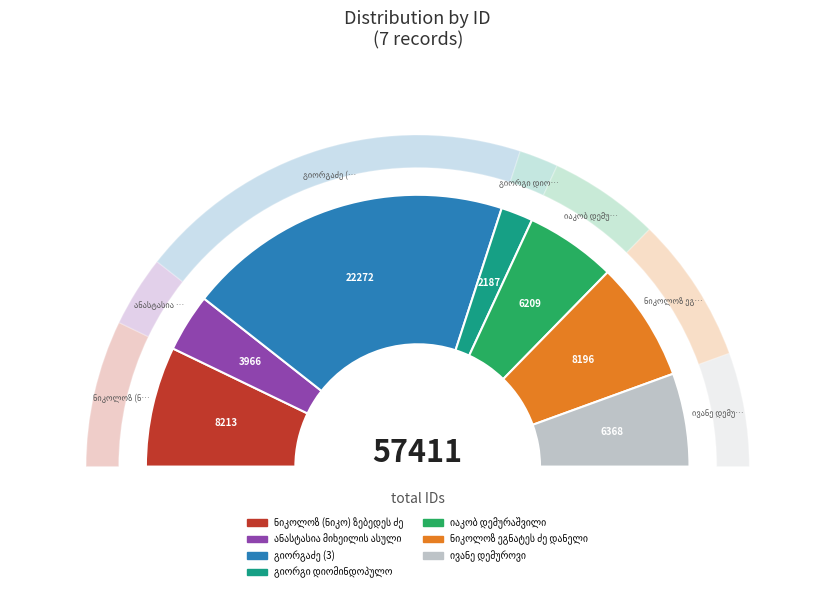

What percentage do გიორგაძე (3) and ანასტასია მიხეილის ასული თუმანიშვილი together represent?

45.7%